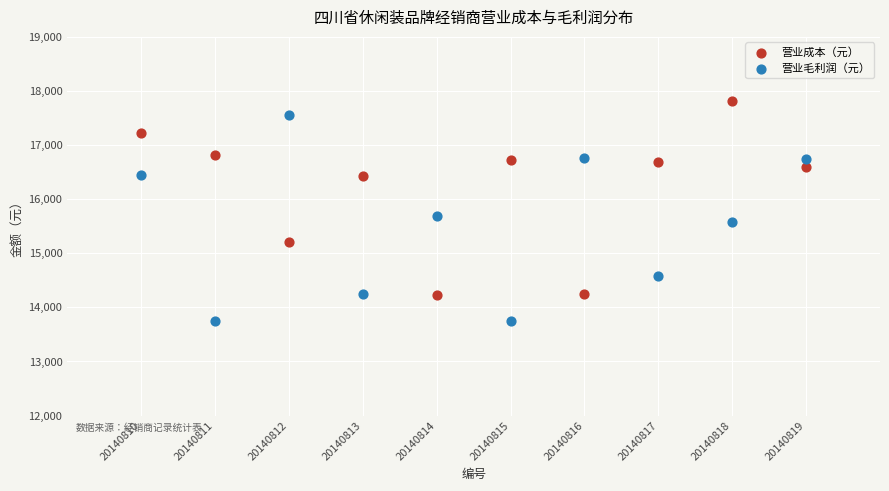

What are all the series names shown in the legend?

营业成本（元）, 营业毛利润（元）